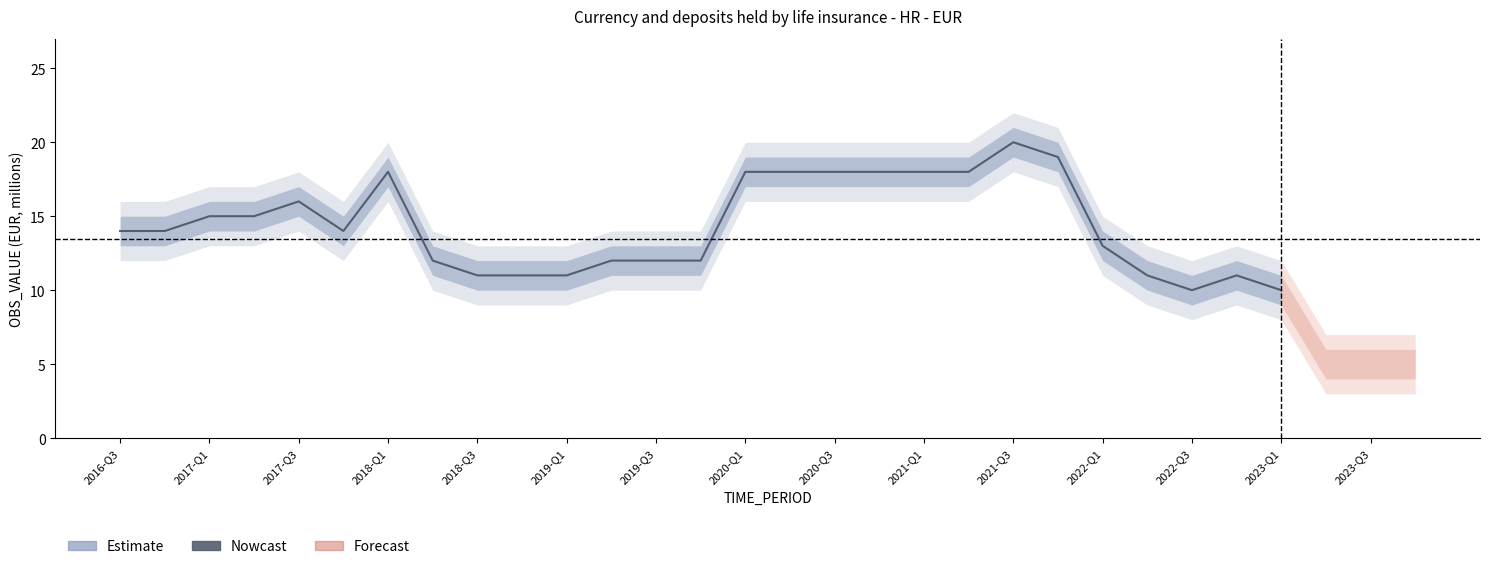

What is the maximum value shown in the chart?

20